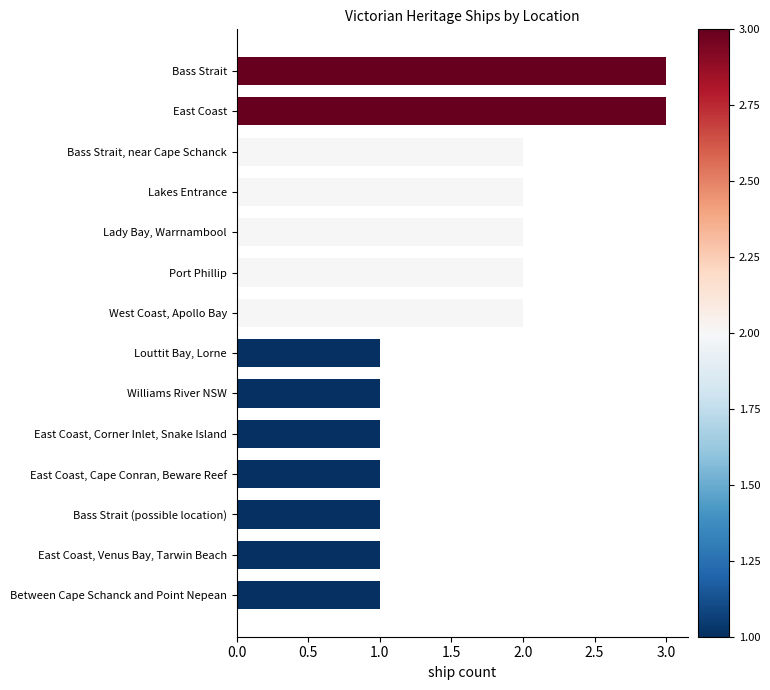

What is the difference between the maximum and second lowest values?

2